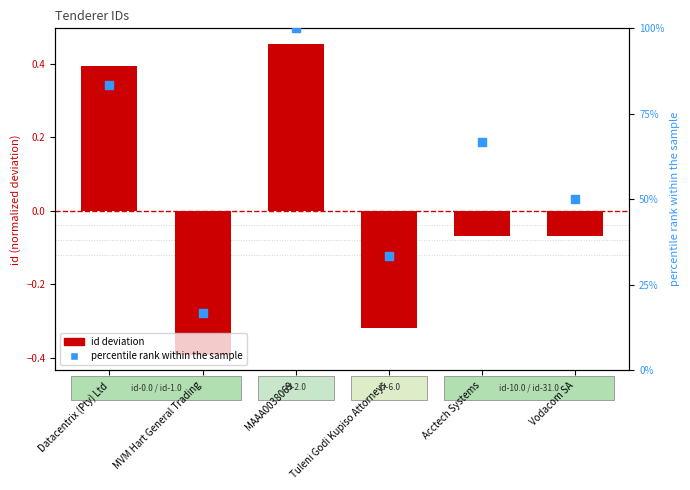

At how many categories does at least one series exceed 72?

2